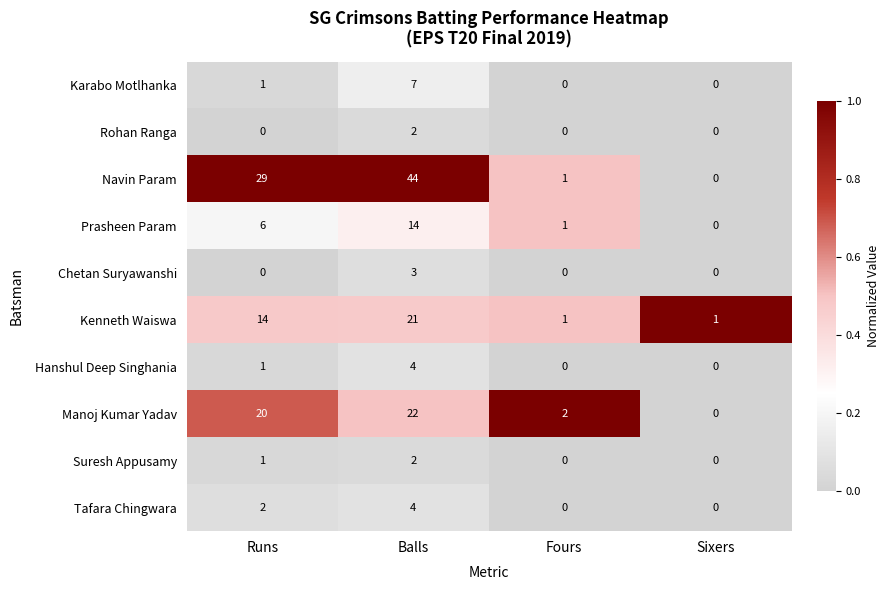

The value of Karabo Motlhanka at Balls is 7. True or false?

True